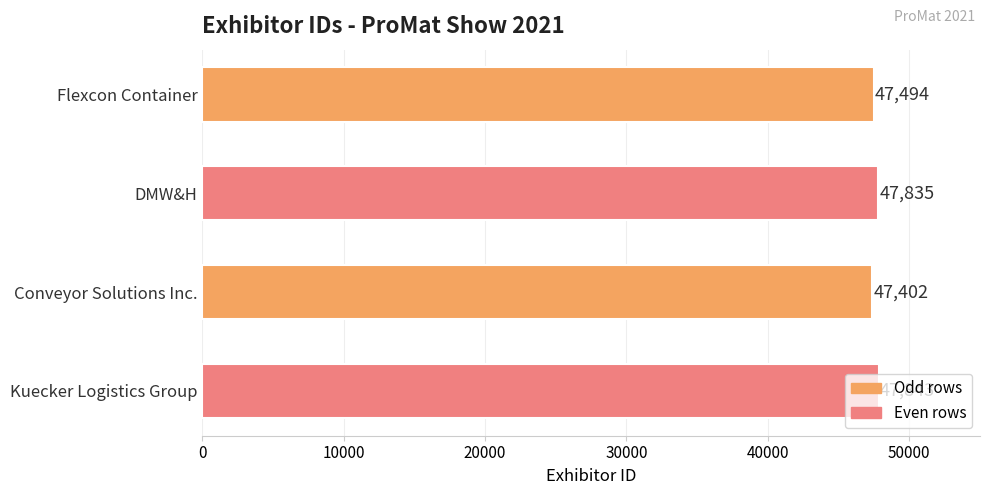

What is the sum of all values?

190574